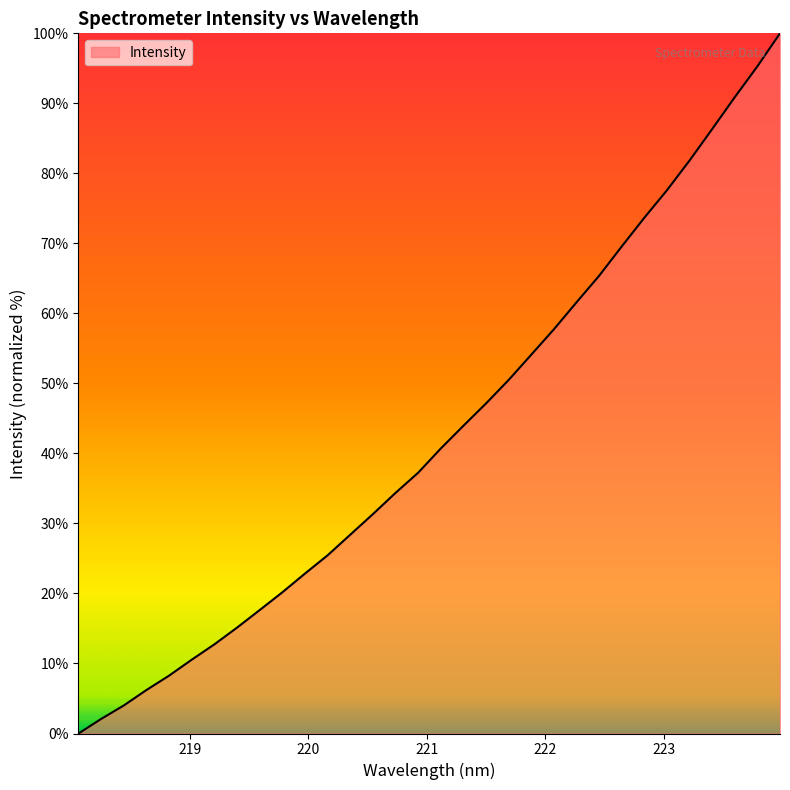

What is the difference between the maximum and minimum values?

100.0